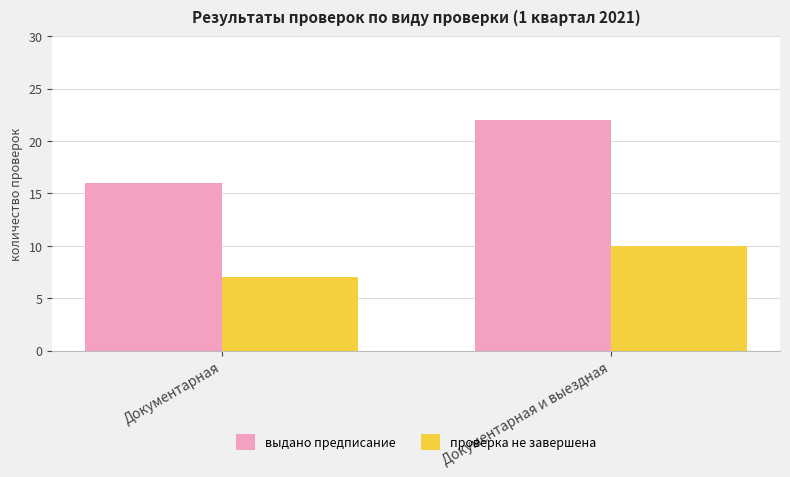

Which label corresponds to the smallest value in the chart?

Документарная